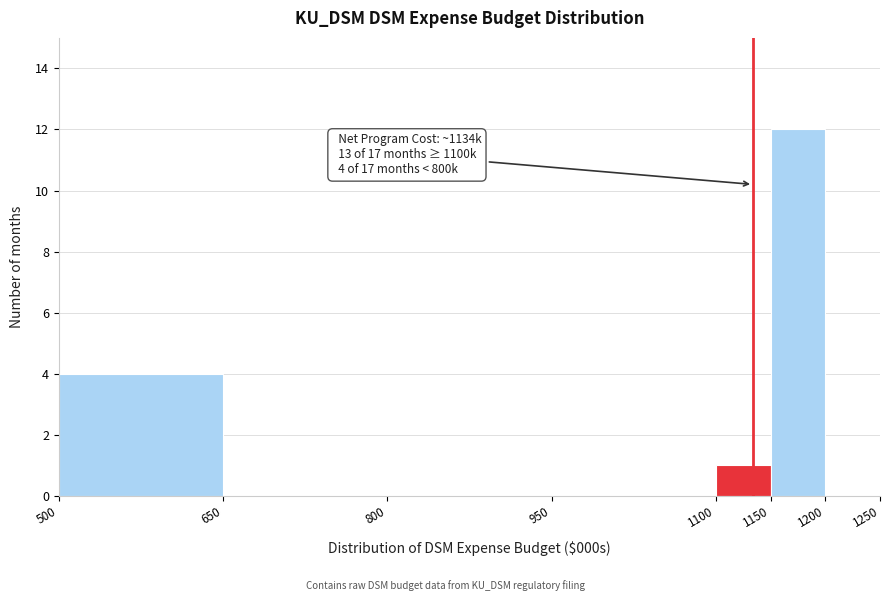

Which range on the x-axis has the tallest bar?

1150 to 1200